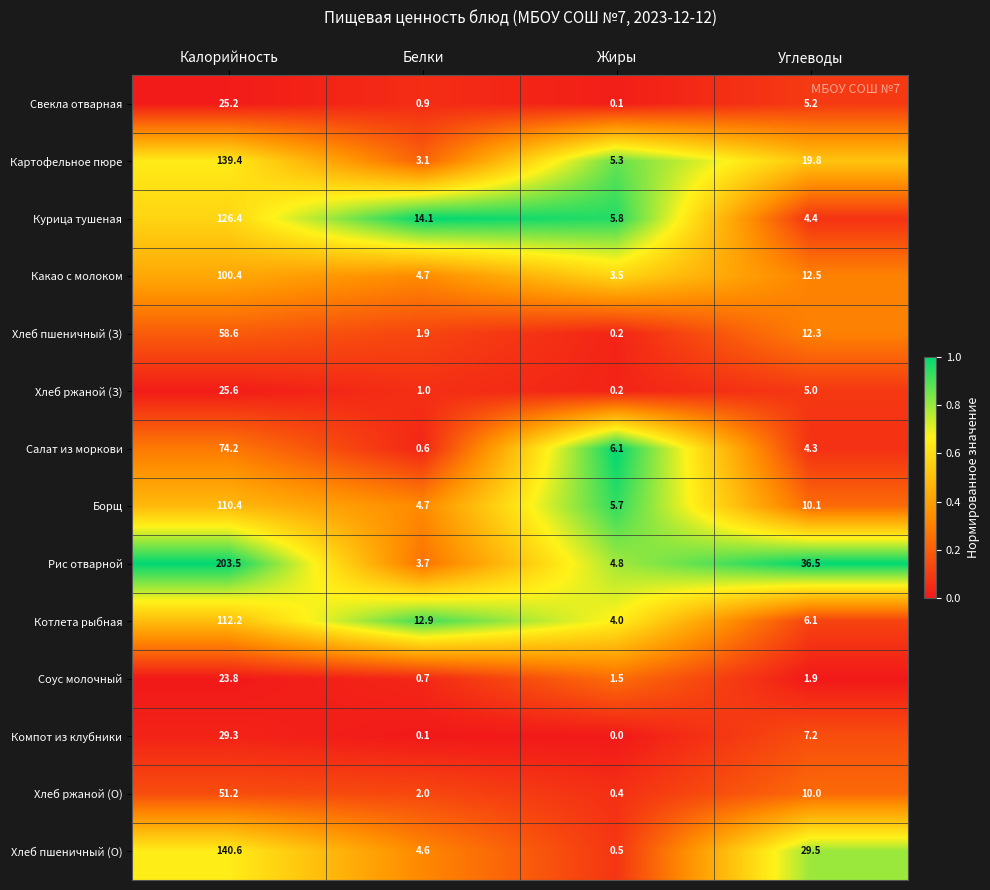

Count the number of categories in the chart.

4